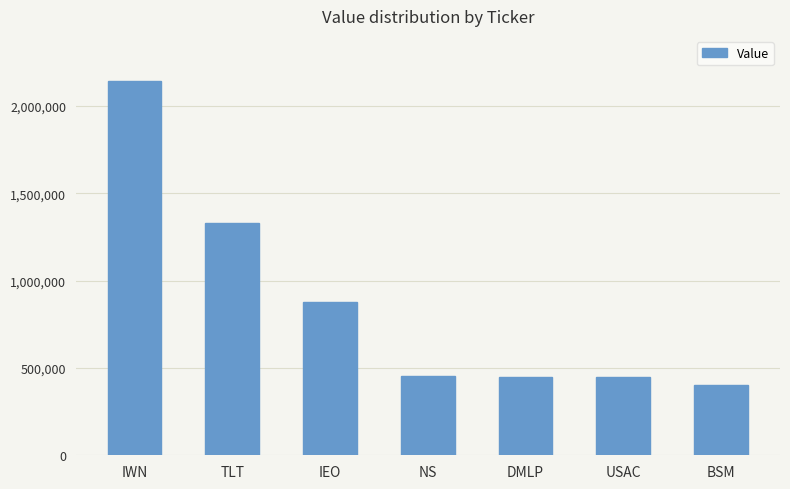

What is the sum of the values at NS and USAC?

903372